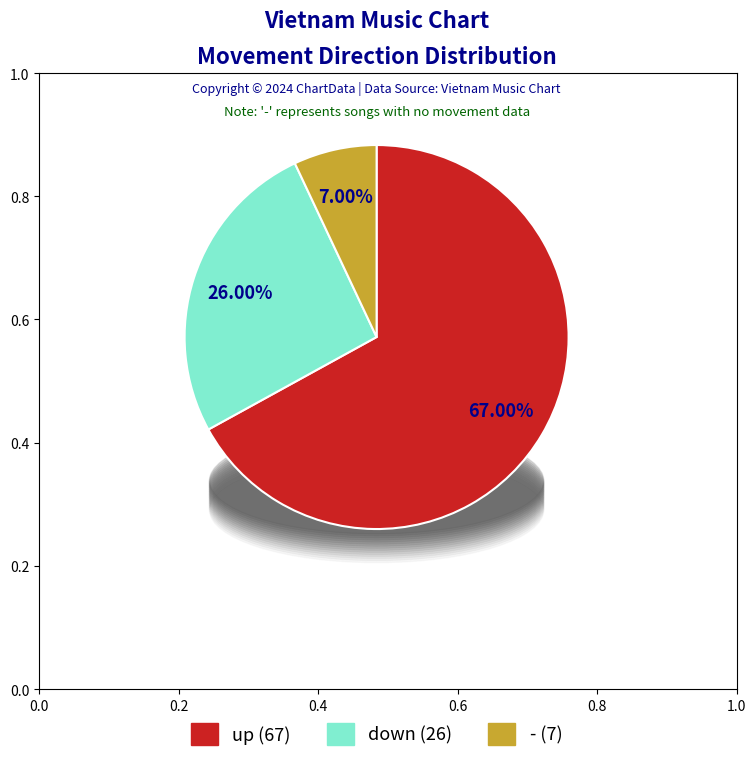

To the nearest percent, what percentage of the pie is down?

26%